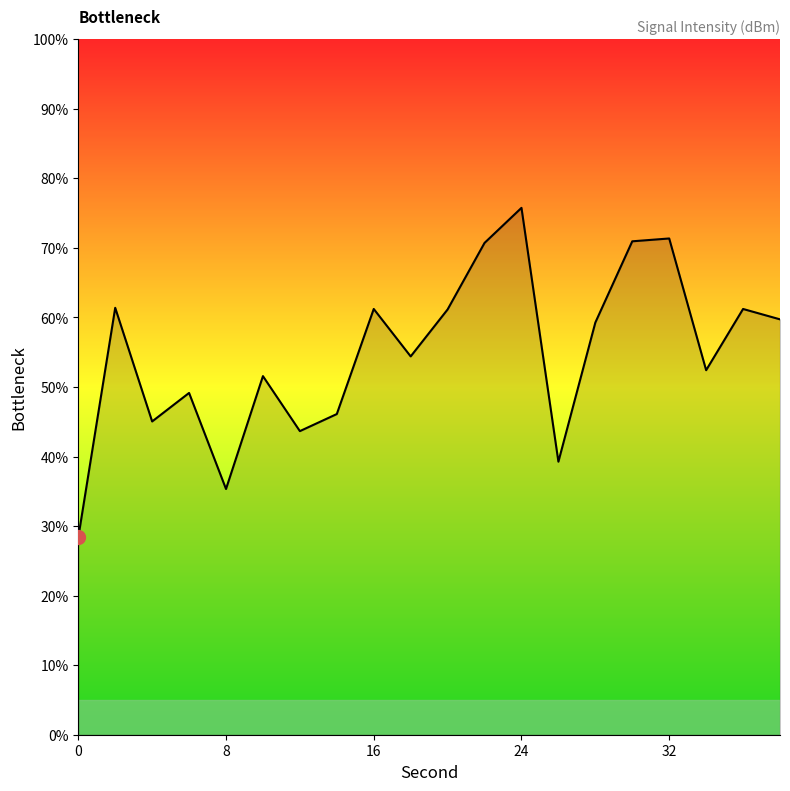

What is the difference between the maximum and minimum values?

47.4